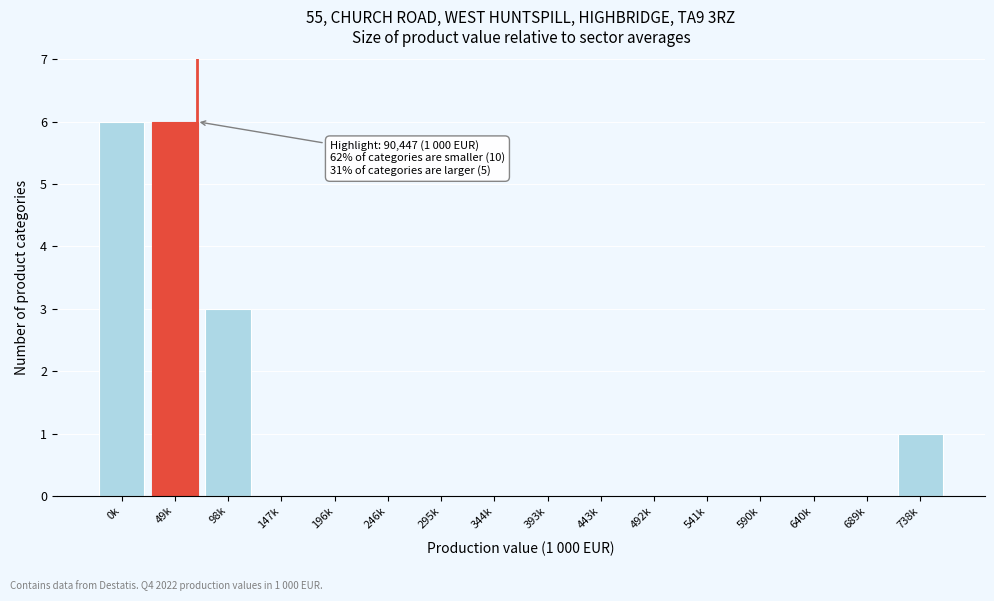

Reading left to right, extract all data points from this chart.

0k=6	49k=6	98k=3	147k=0	196k=0	246k=0	295k=0	344k=0	393k=0	443k=0	492k=0	541k=0	590k=0	640k=0	689k=0	738k=1